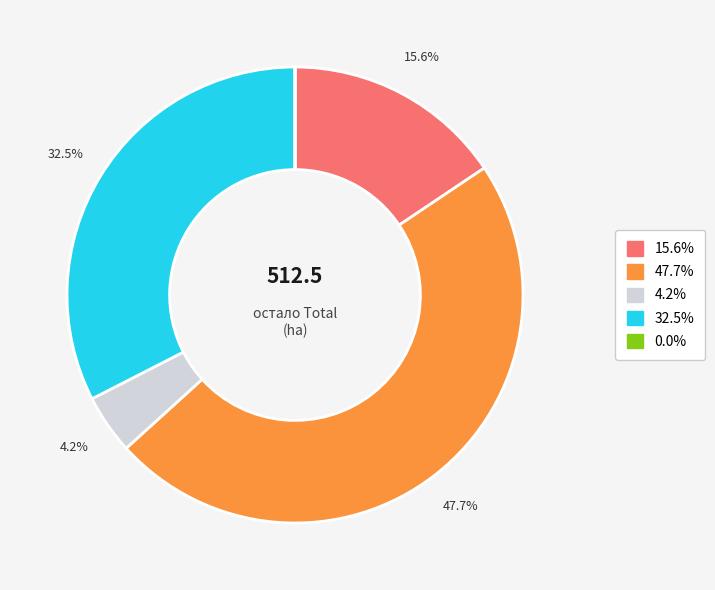

Does any single category account for the majority?

No